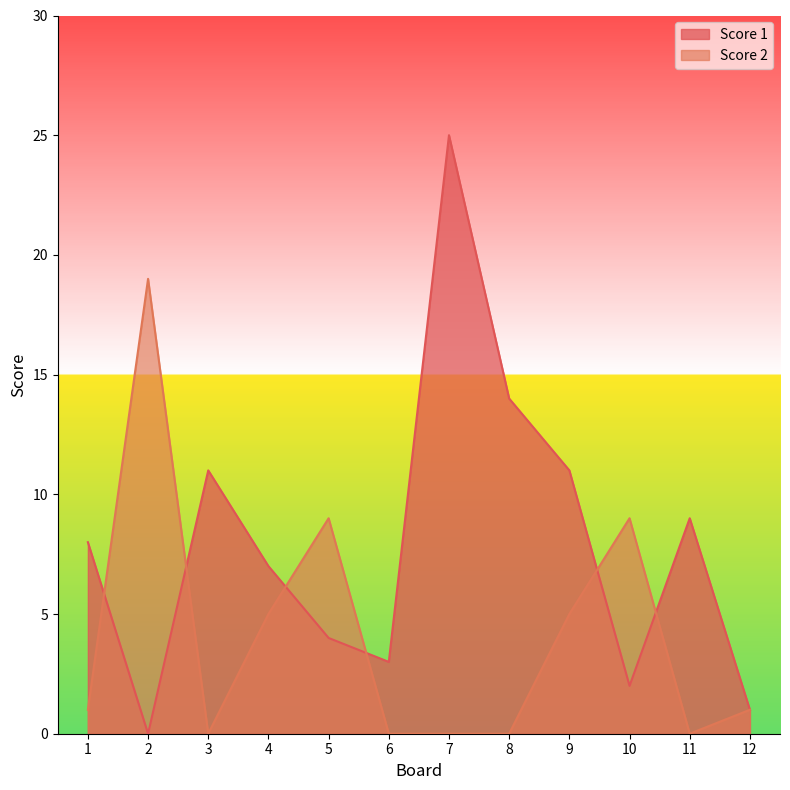

What is the value of the Score 1 point at the 1st from the left?

8